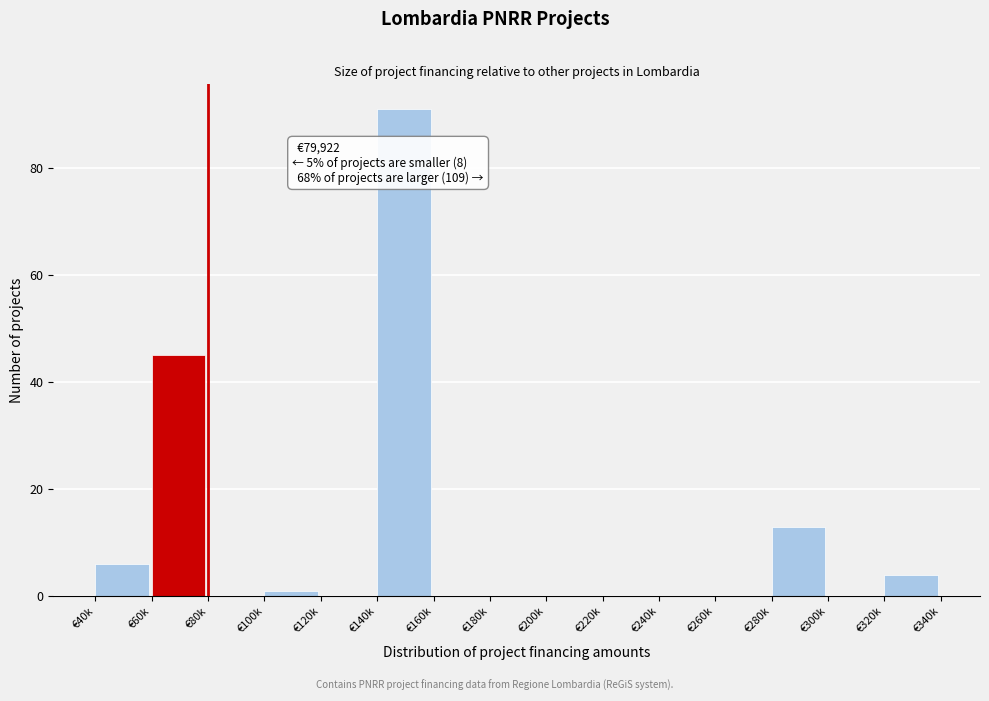

Reading left to right, extract all data points from this chart.

€40k=6	€60k=45	€80k=0	€100k=1	€120k=0	€140k=91	€160k=0	€180k=0	€200k=0	€220k=0	€240k=0	€260k=0	€280k=13	€300k=0	€320k=4